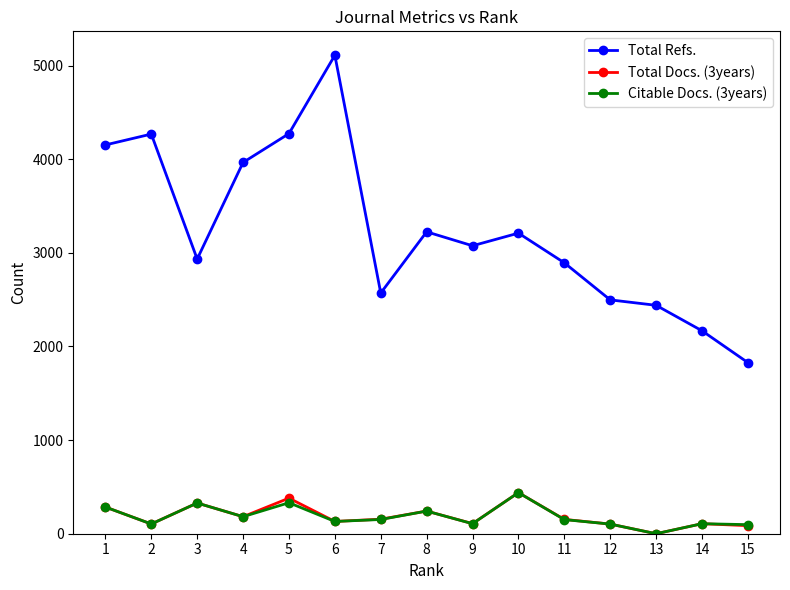

Which series has the largest total across all categories?

Total Refs.